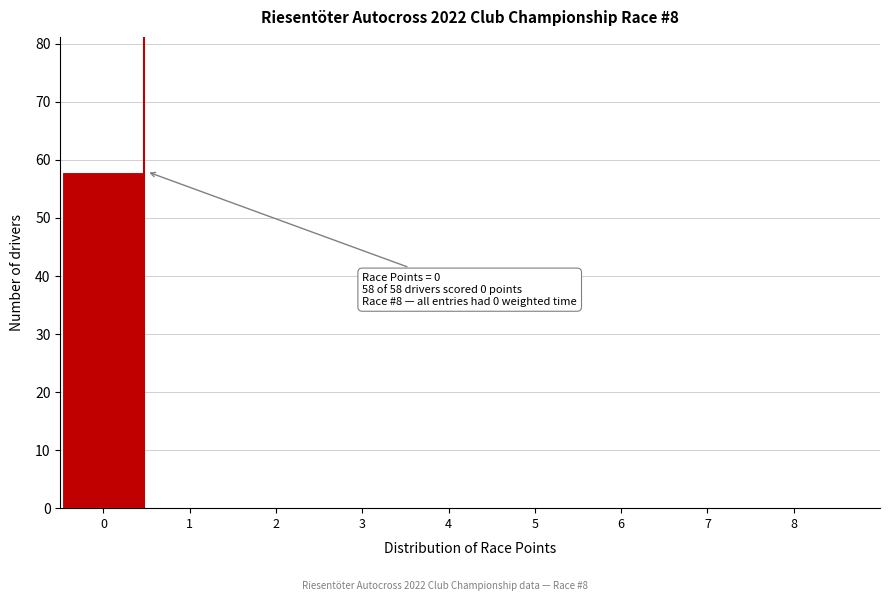

Reading right to left, extract all data points from this chart.

8=0	7=0	6=0	5=0	4=0	3=0	2=0	1=0	0=58